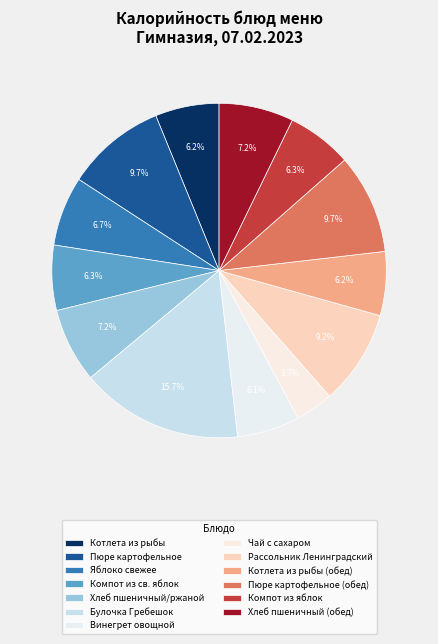

Rank the categories by value from highest to lowest.

Булочка Гребешок, Пюре картофельное, Пюре картофельное (обед), Рассольник Ленинградский, Хлеб пшеничный/ржаной, Хлеб пшеничный (обед), Яблоко свежее, Компот из св. яблок, Компот из яблок, Котлета из рыбы, Котлета из рыбы (обед), Винегрет овощной, Чай с сахаром